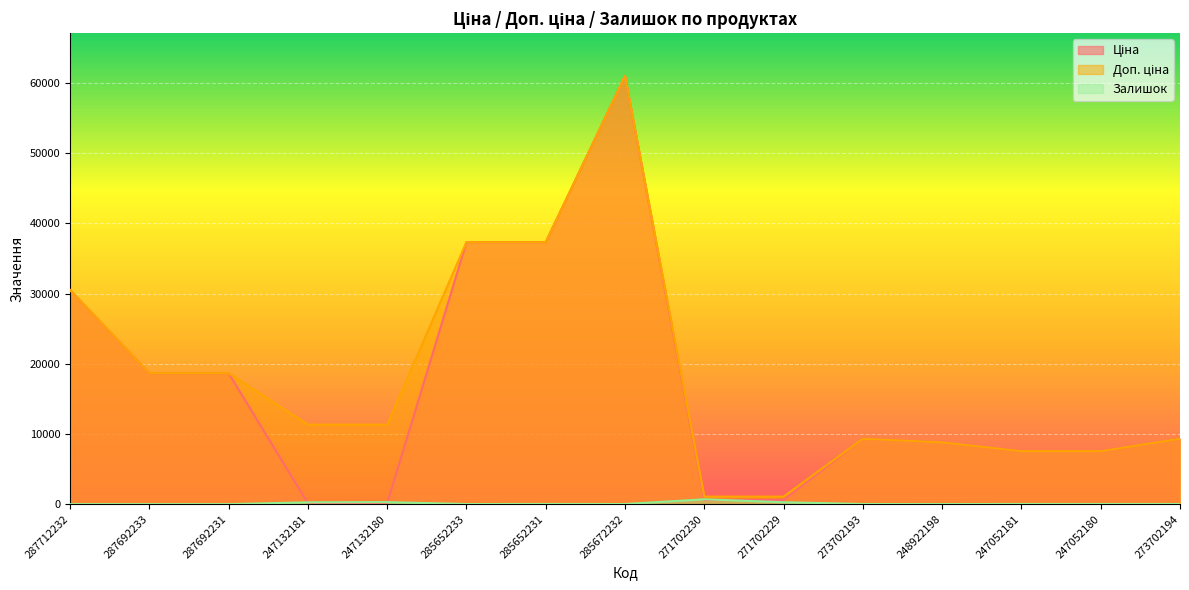

What is the sum of the Доп. ціна values at 247052181 and 271702230?

8620.3